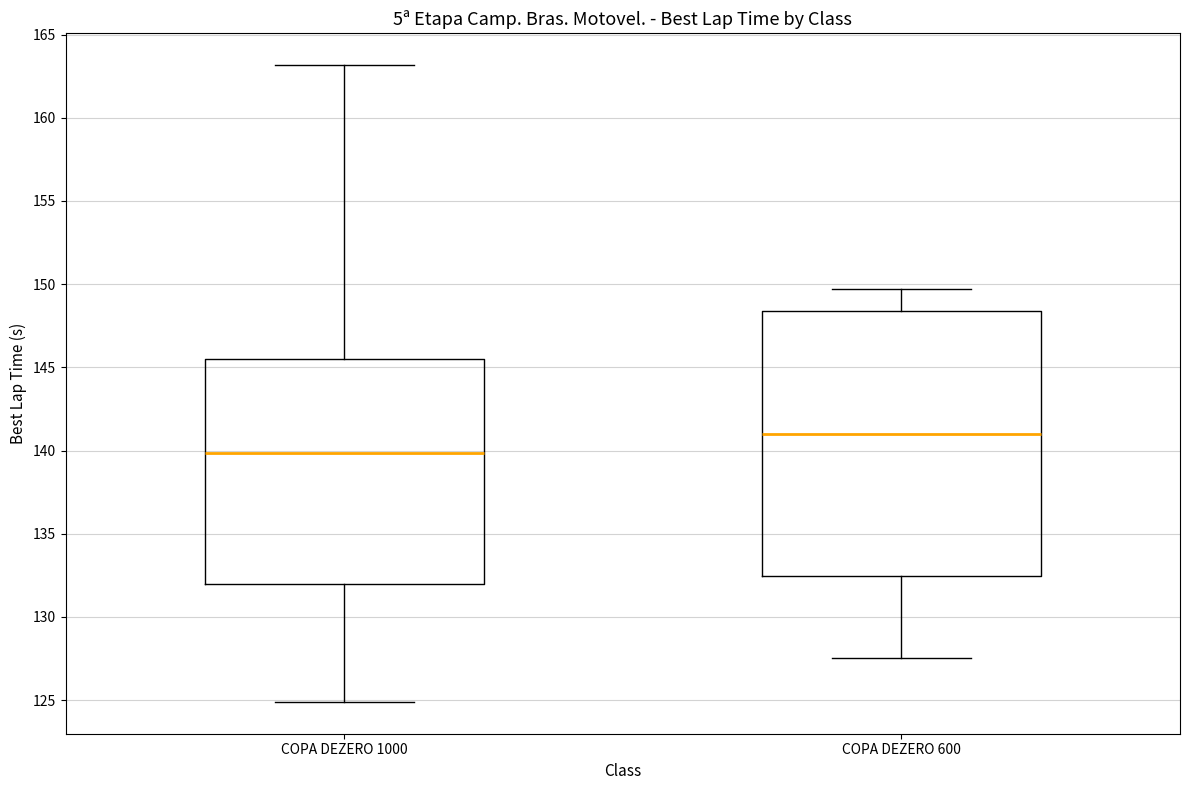

Which box is the tallest, from its lower edge to its upper edge?

COPA DEZERO 600